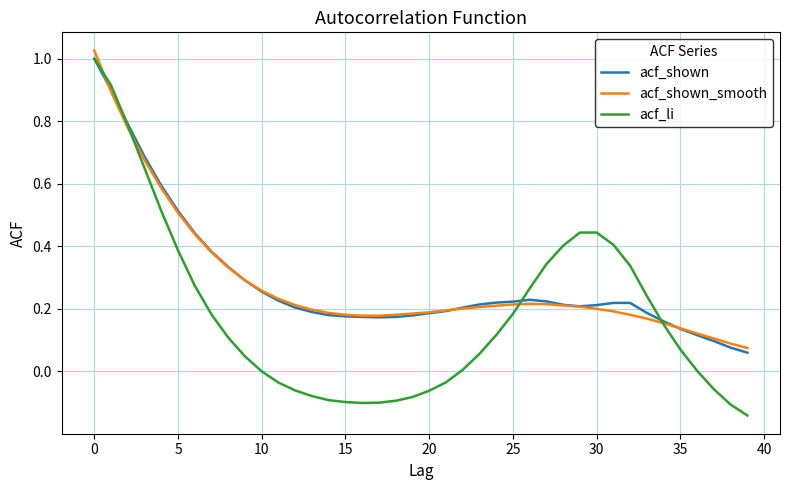

Which series has the widest spread of values?

acf_li